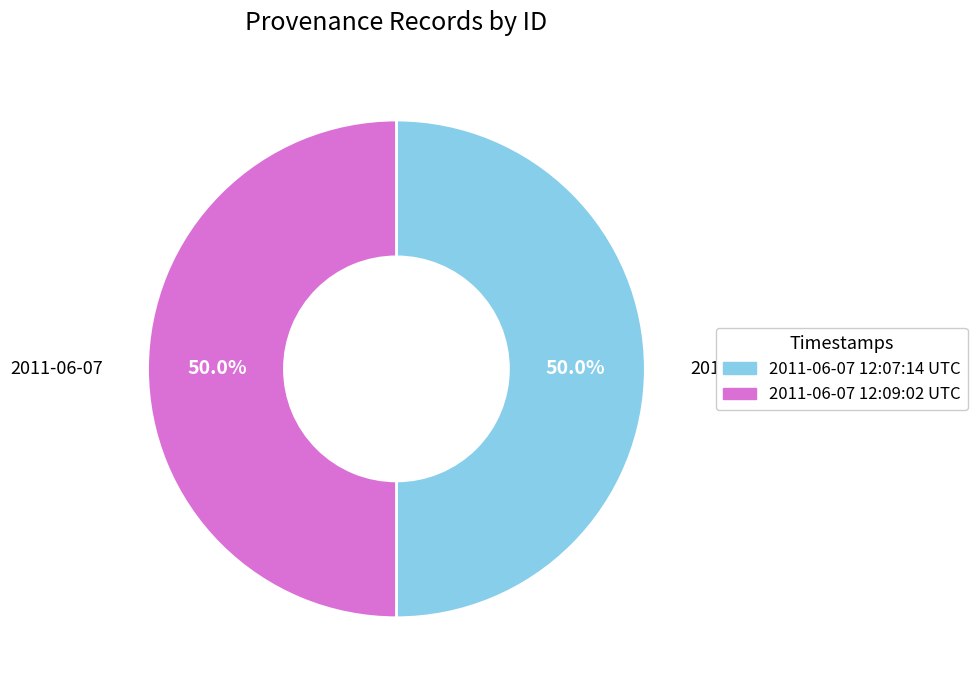

Count the number of slices in the pie.

2